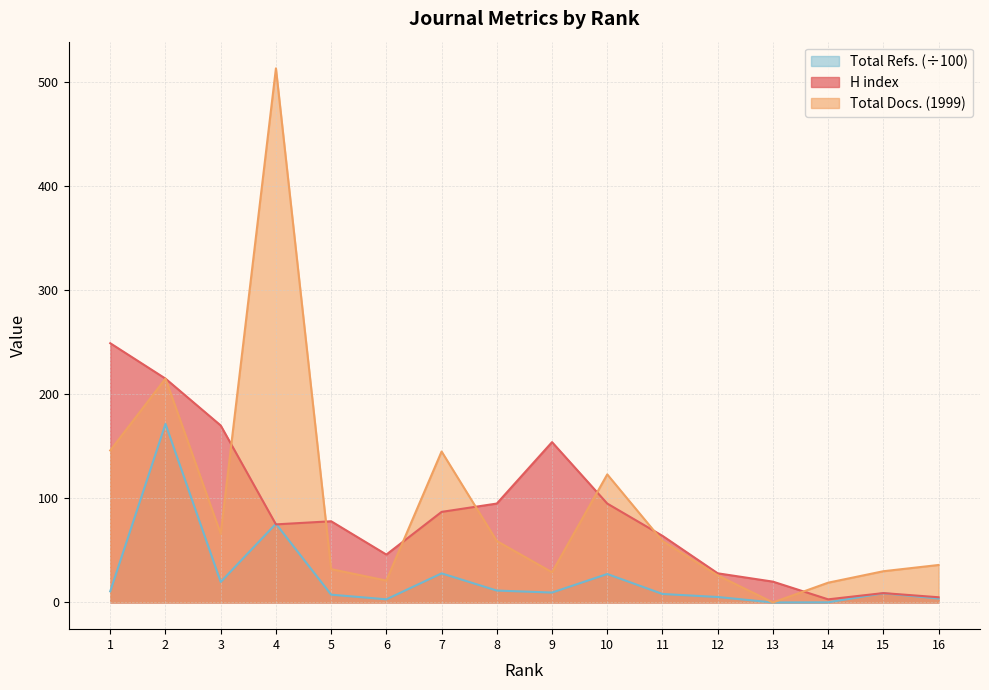

True or false: Total Docs. (1999) and Total Refs. intersect in this chart.

False